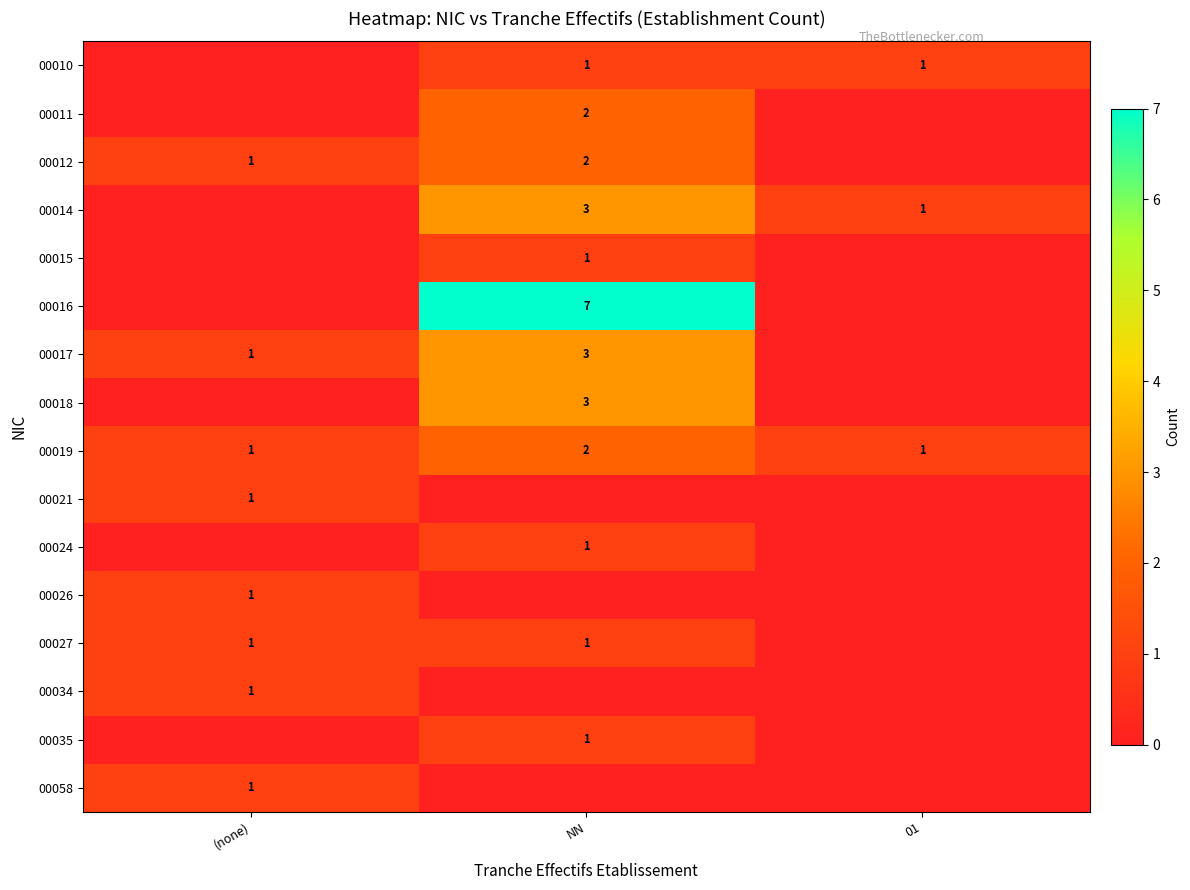

Is it true that 00011 equals 3 at NN?

False